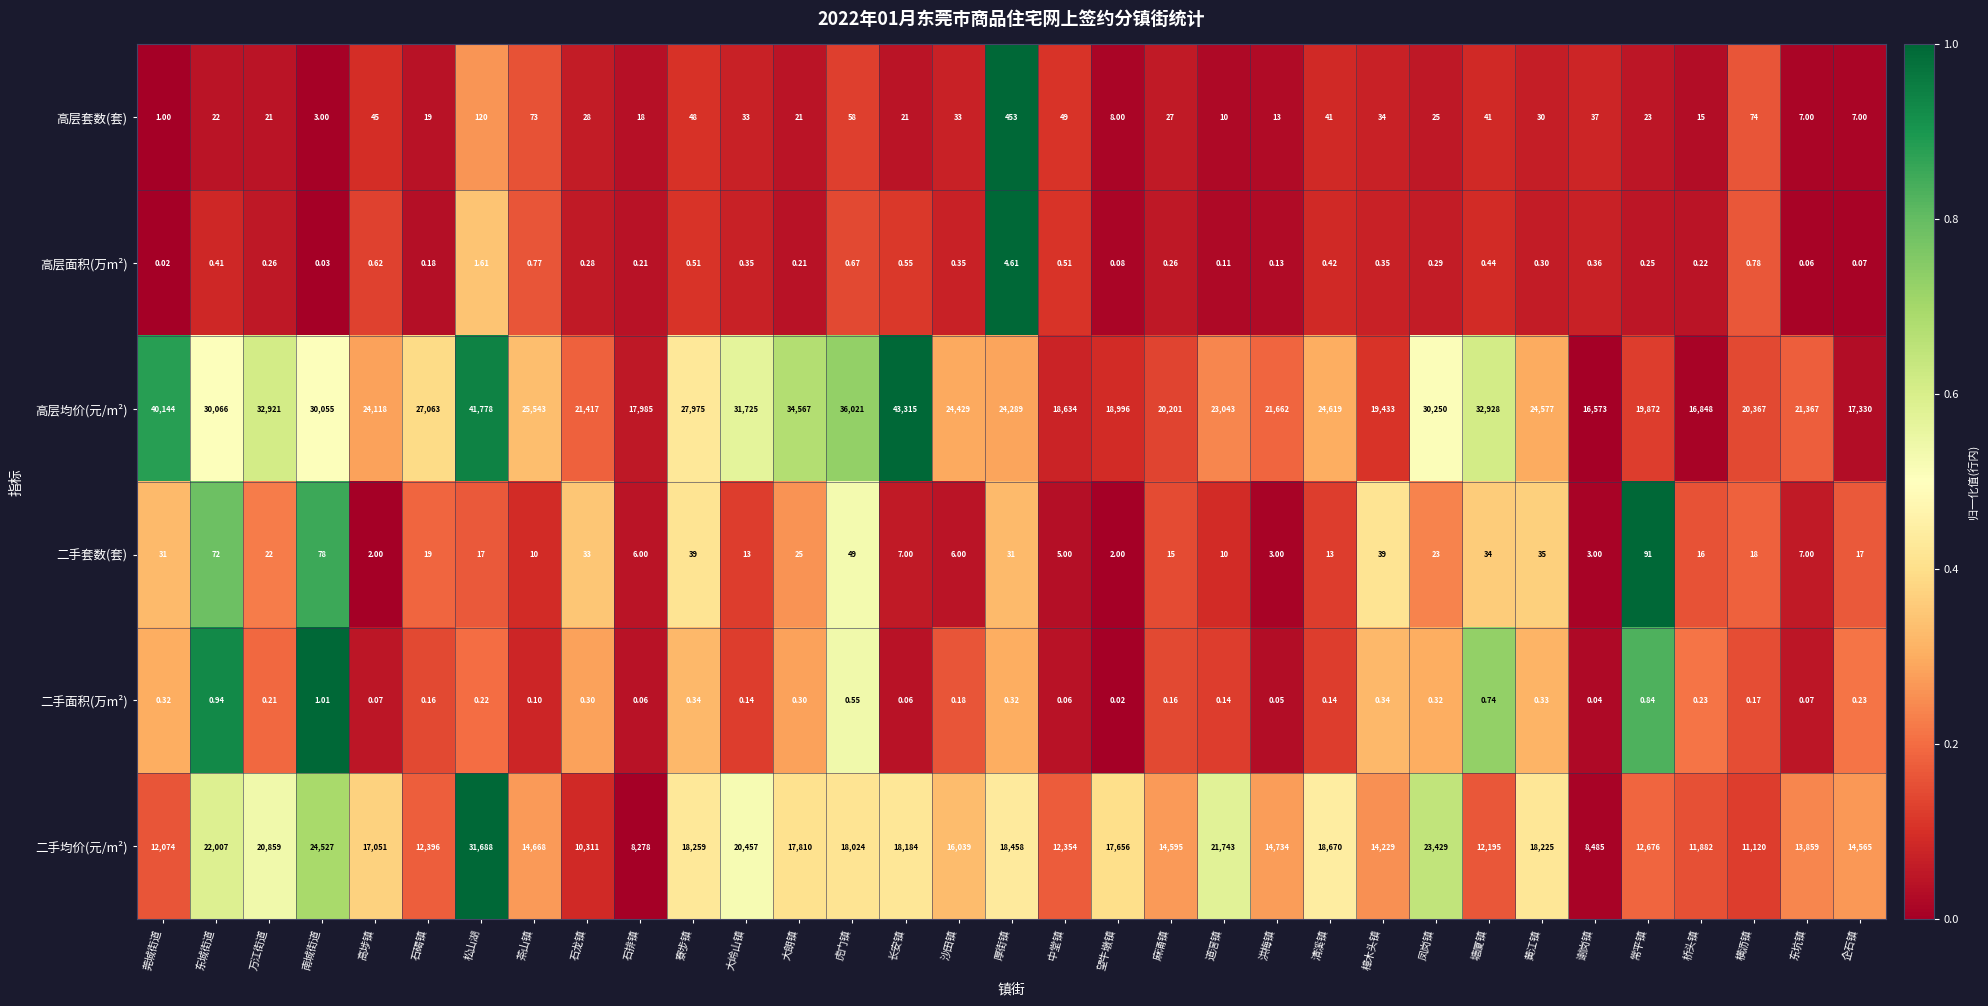

Between 厚街镇 and 企石镇, which series saw the biggest shift?

高层均价(元/m²)